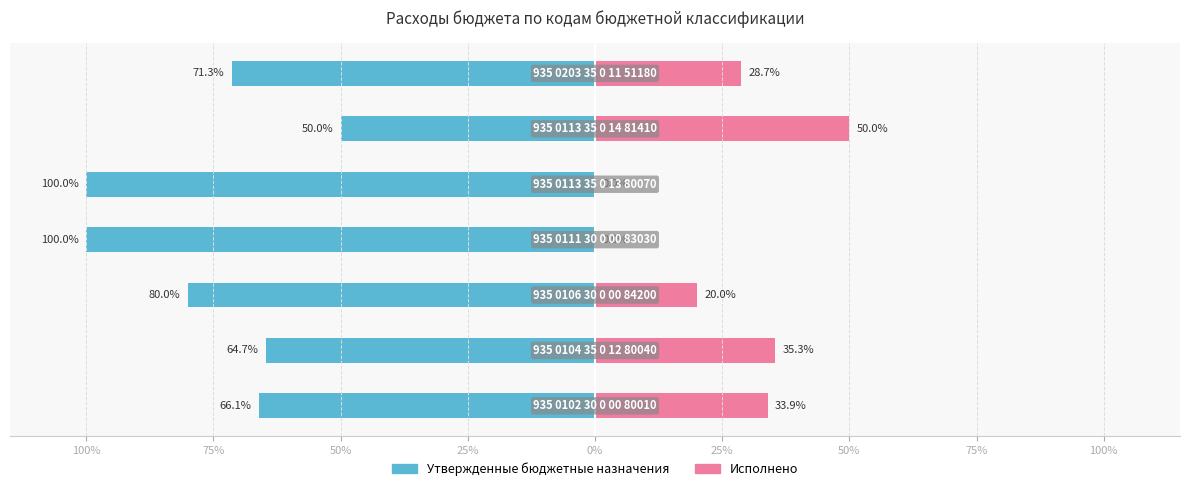

Does the chart contain stacked bars?

No